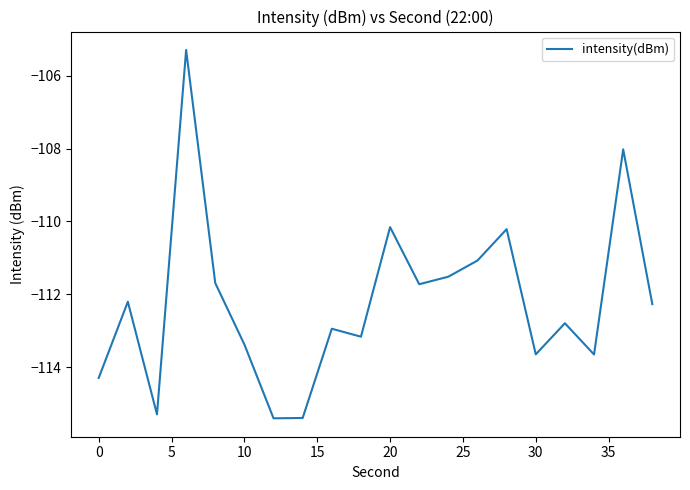

What is the minimum value shown in the chart?

-115.4